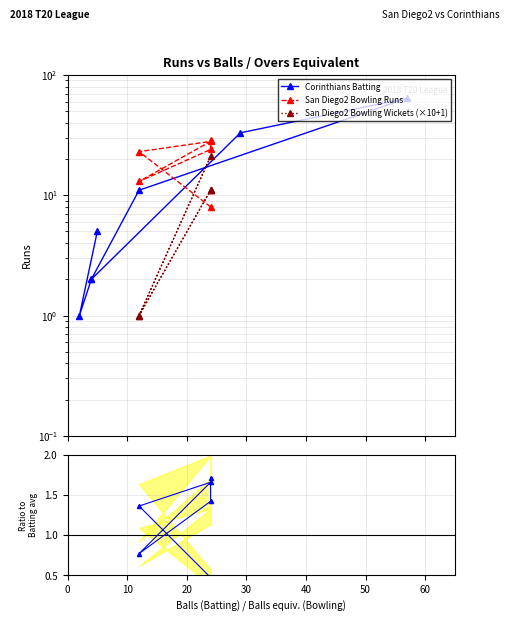

How many series are shown in this chart?

3